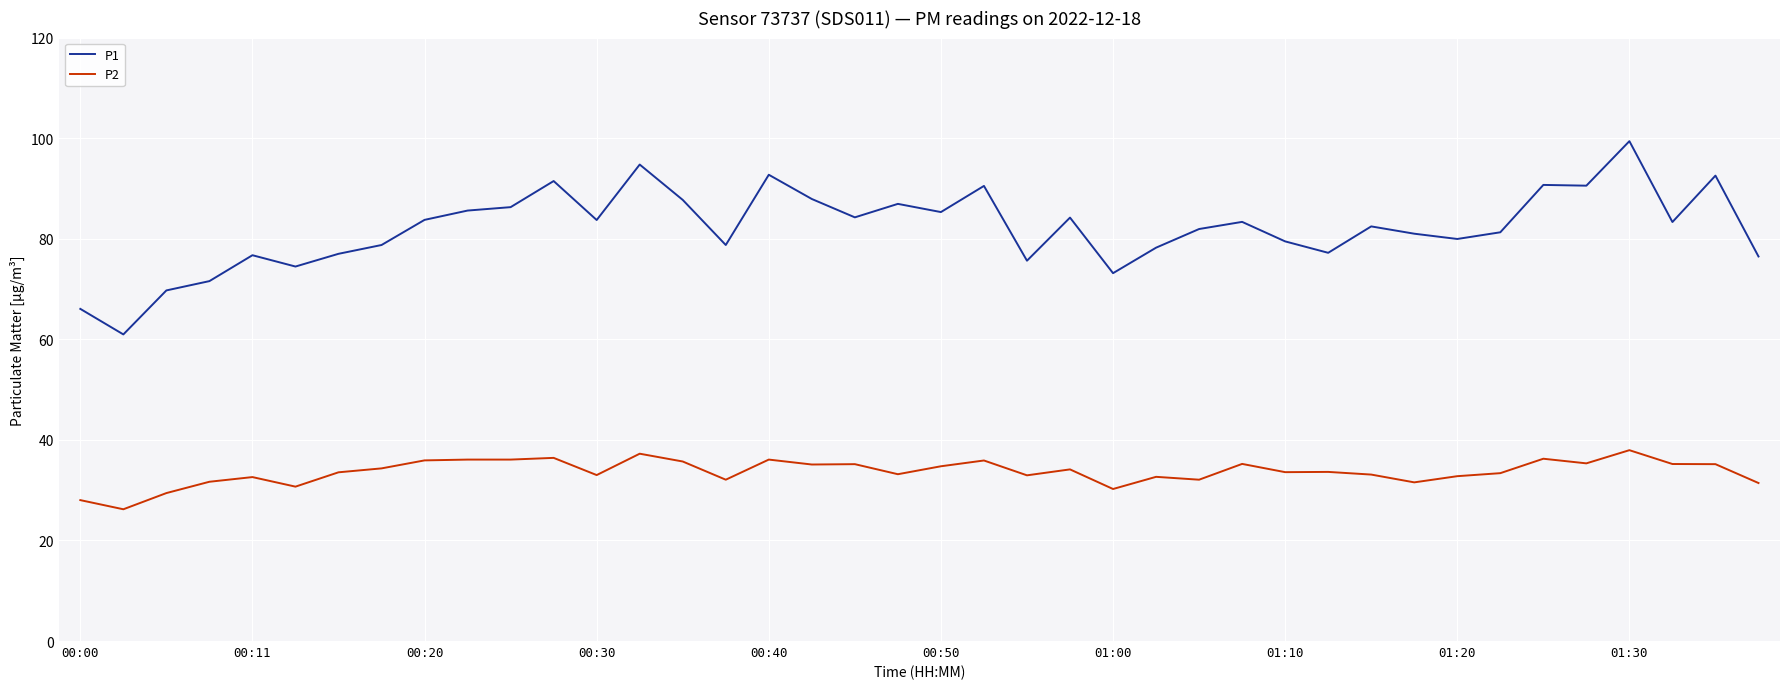

What is the minimum value shown in the chart?

26.2